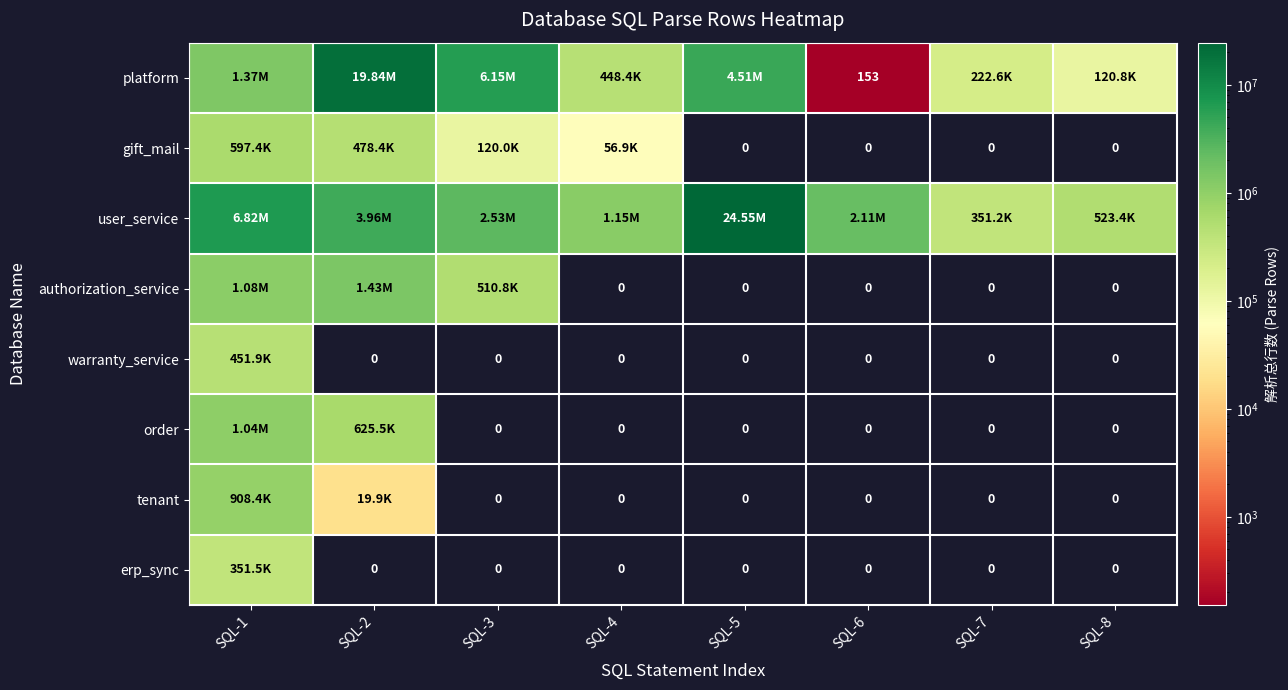

What is the difference between the maximum and second lowest values in the warranty_service series?

451862